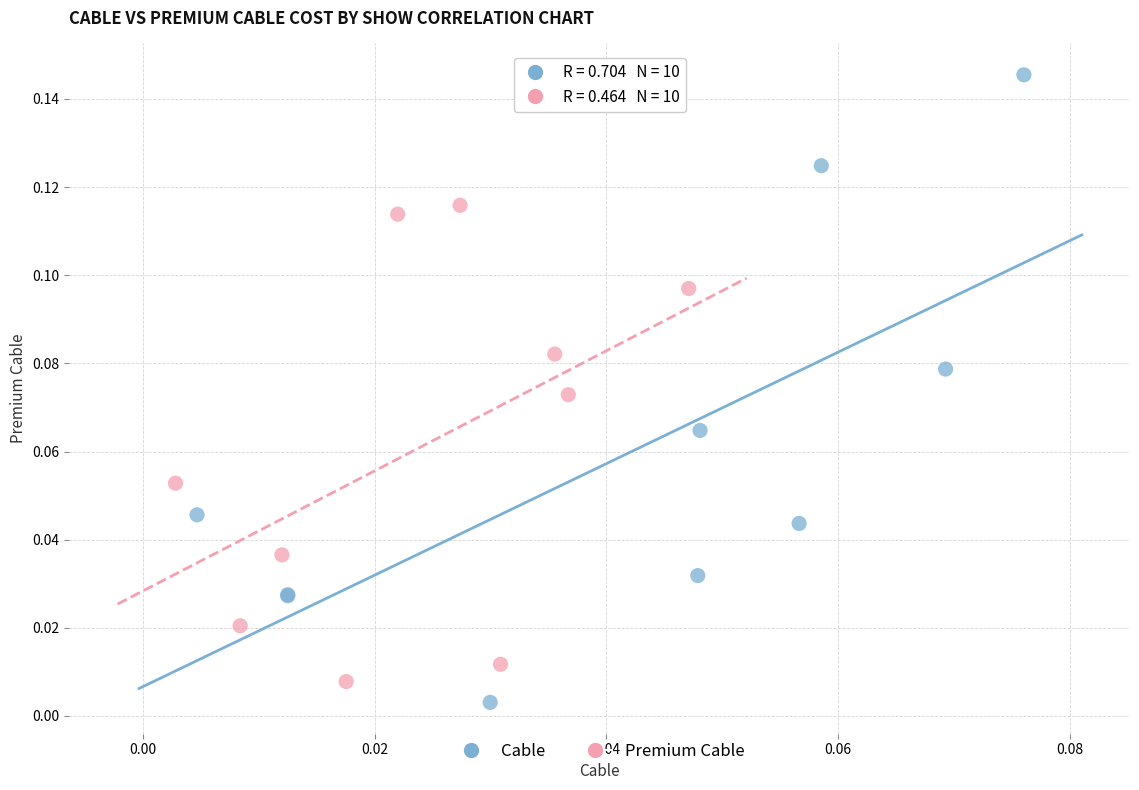

Which series reaches the minimum Y coordinate?

Cable